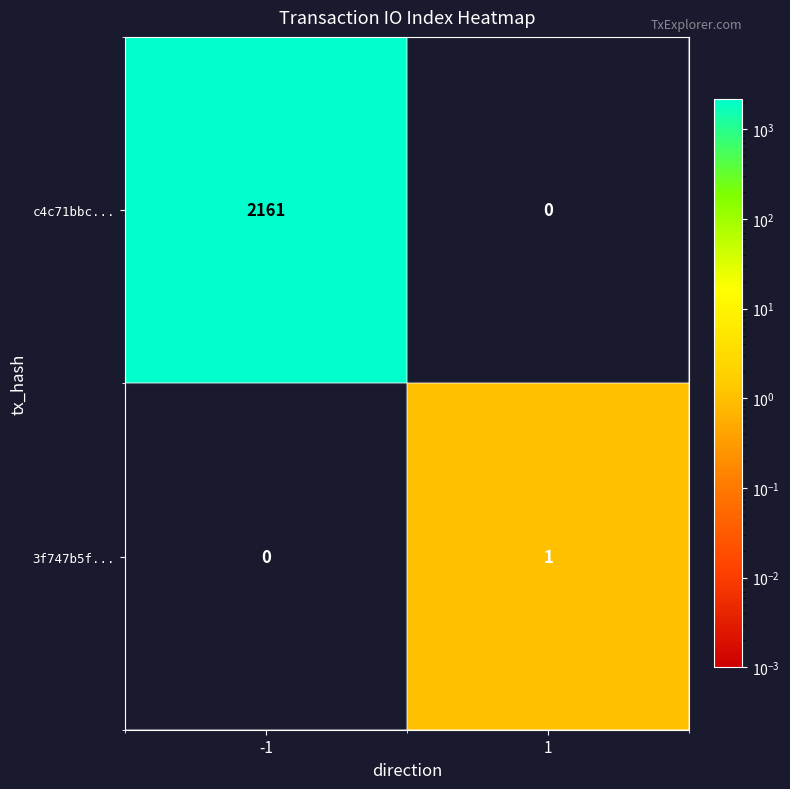

How many values in the c4c71bbc... series are below 2161?

1